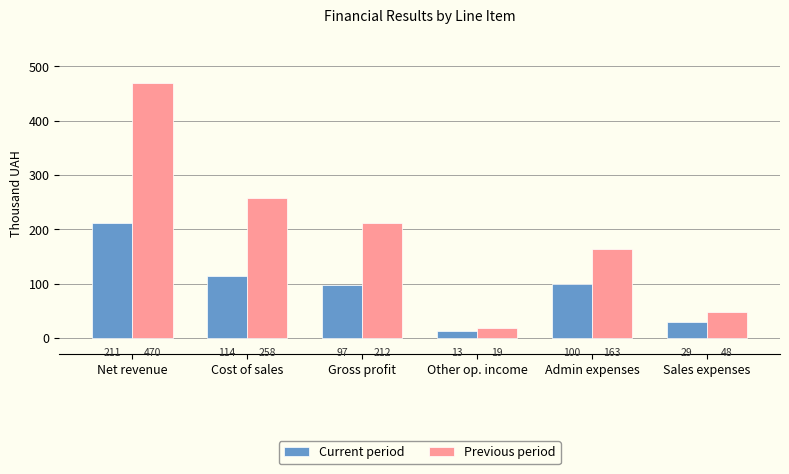

Which series changed the most between Net revenue and Cost of sales?

Previous period